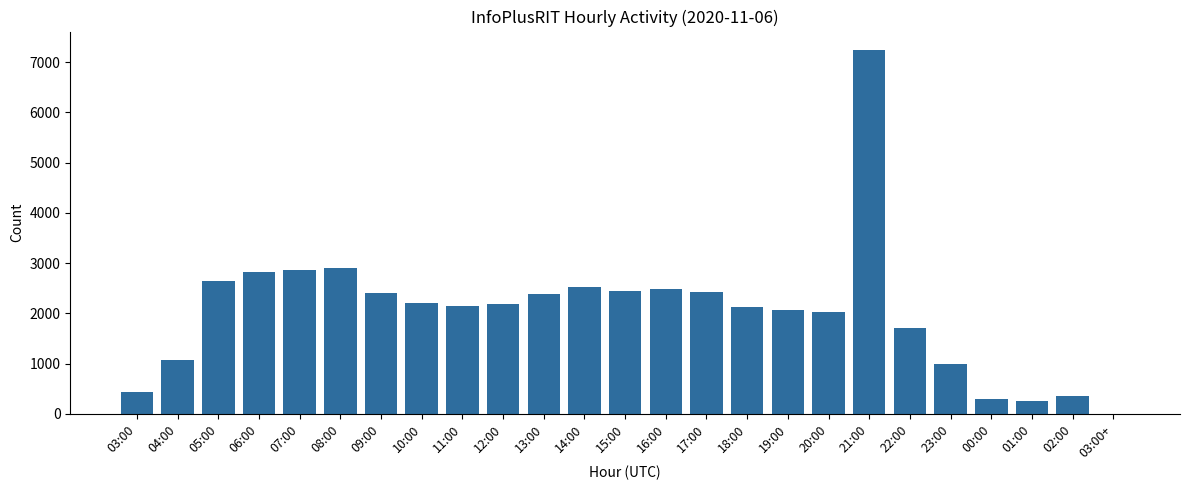

Between 00:00 and 16:00, which is larger?

16:00